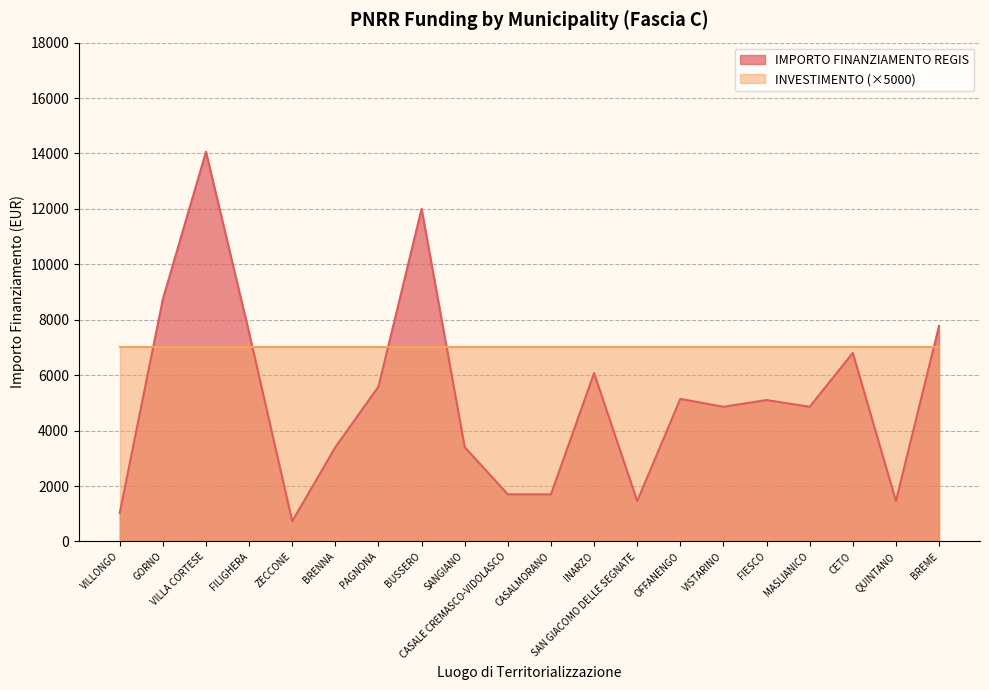

What is the sum of all values?

103441